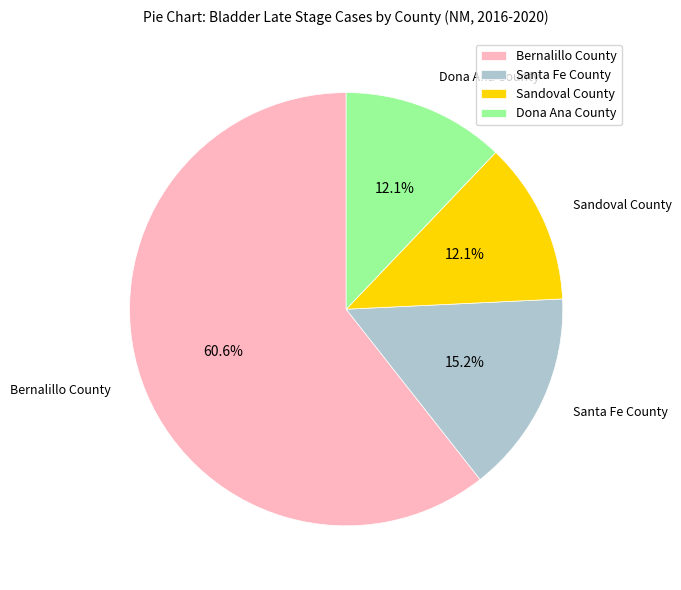

To the nearest percent, what portion does Santa Fe County represent?

15%